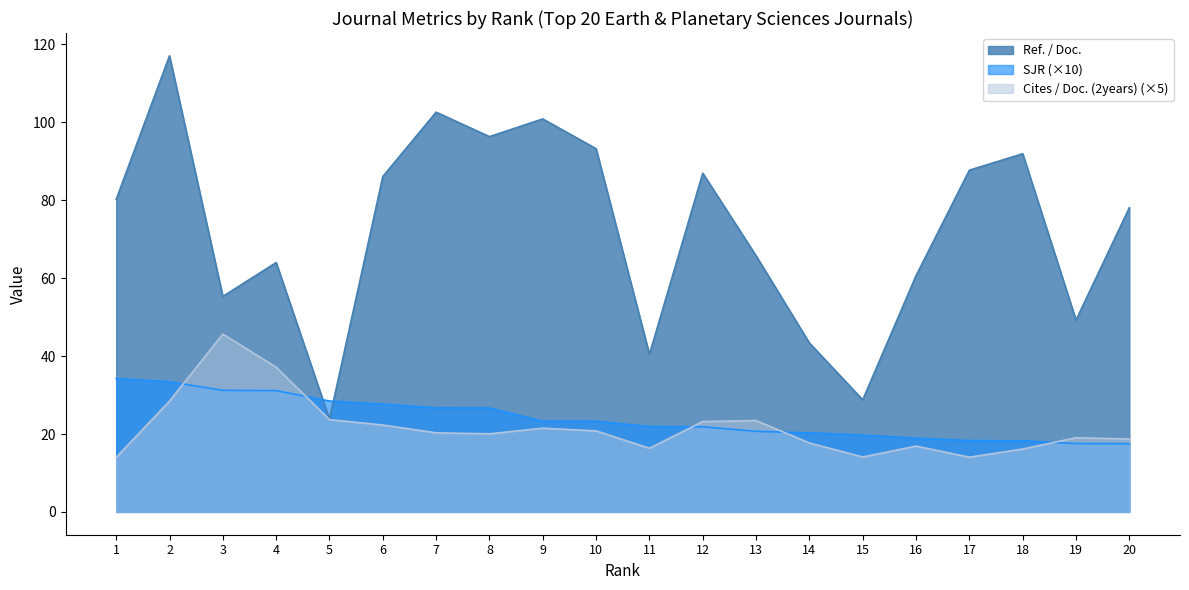

True or false: Ref. / Doc. and Cites / Doc. (2years) cross at least once.

False